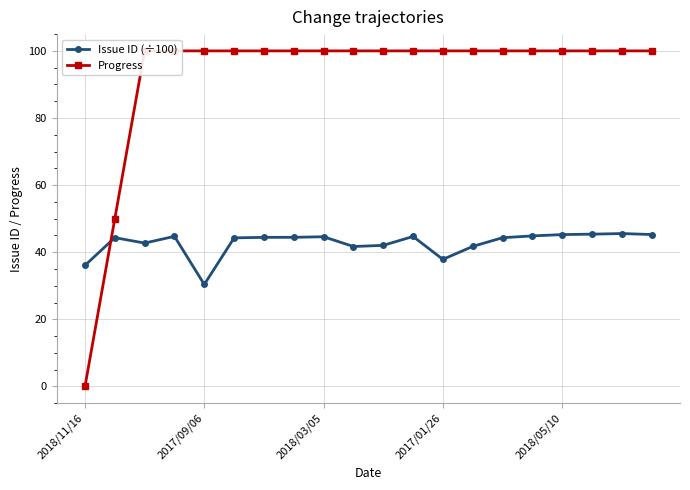

The value of Issue ID (÷100) at 2017/01/26 is 64.1. True or false?

False